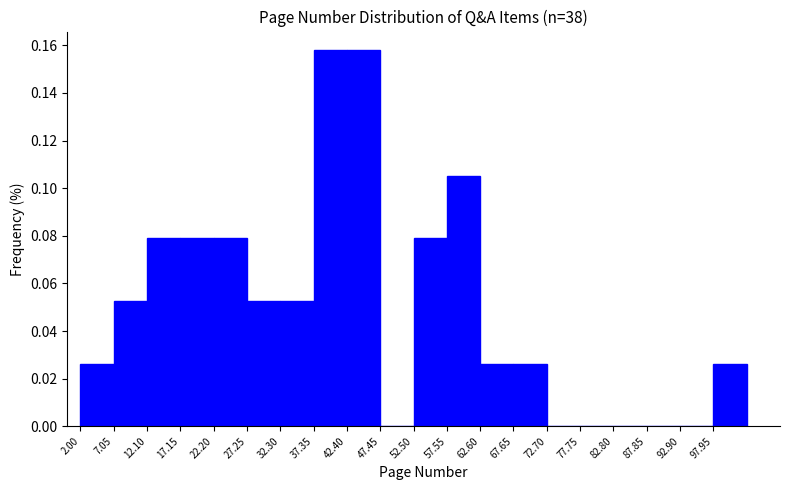

Reading left to right, list every bar in this chart as the range it spans on the x-axis followed by its height. Neither the bar edges nor the heights are printed on the chart, so give them approximately, as read against the axes.

2 to 7: 0.026
7 to 12: 0.052
12 to 17: 0.078
17 to 22: 0.078
22 to 27: 0.078
27 to 32: 0.052
32 to 37: 0.052
37 to 42: 0.158
42 to 47: 0.158
47 to 53: 0
53 to 58: 0.078
58 to 63: 0.106
63 to 68: 0.026
68 to 73: 0.026
73 to 78: 0
78 to 83: 0
83 to 88: 0
88 to 93: 0
93 to 98: 0
98 to 103: 0.026